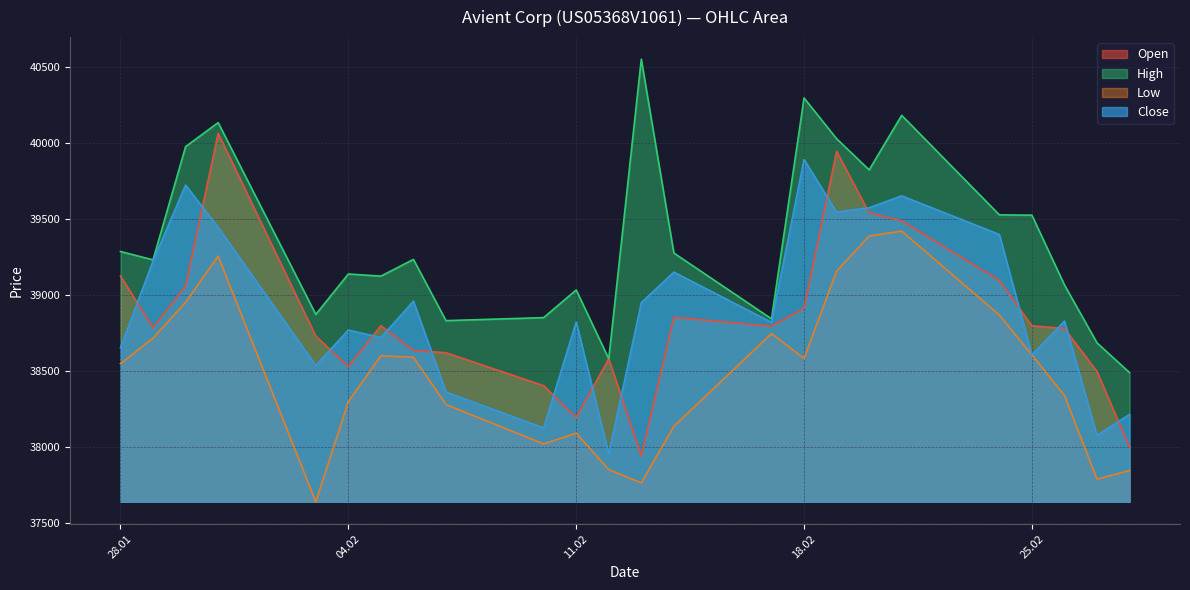

What is the smallest value displayed?

37642